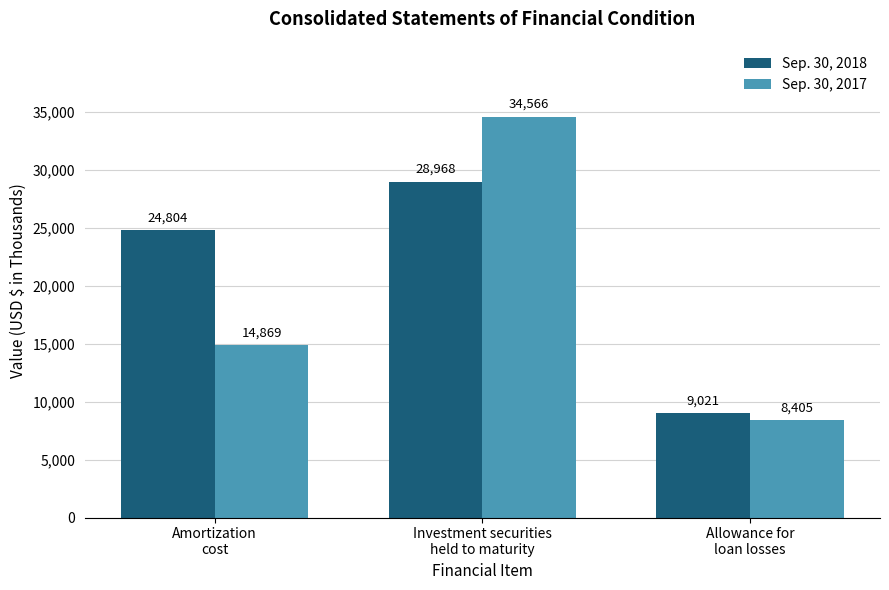

Is the value of Sep. 30, 2017 at Allowance for
loan losses greater than the value of Sep. 30, 2018 at Amortization
cost?

No